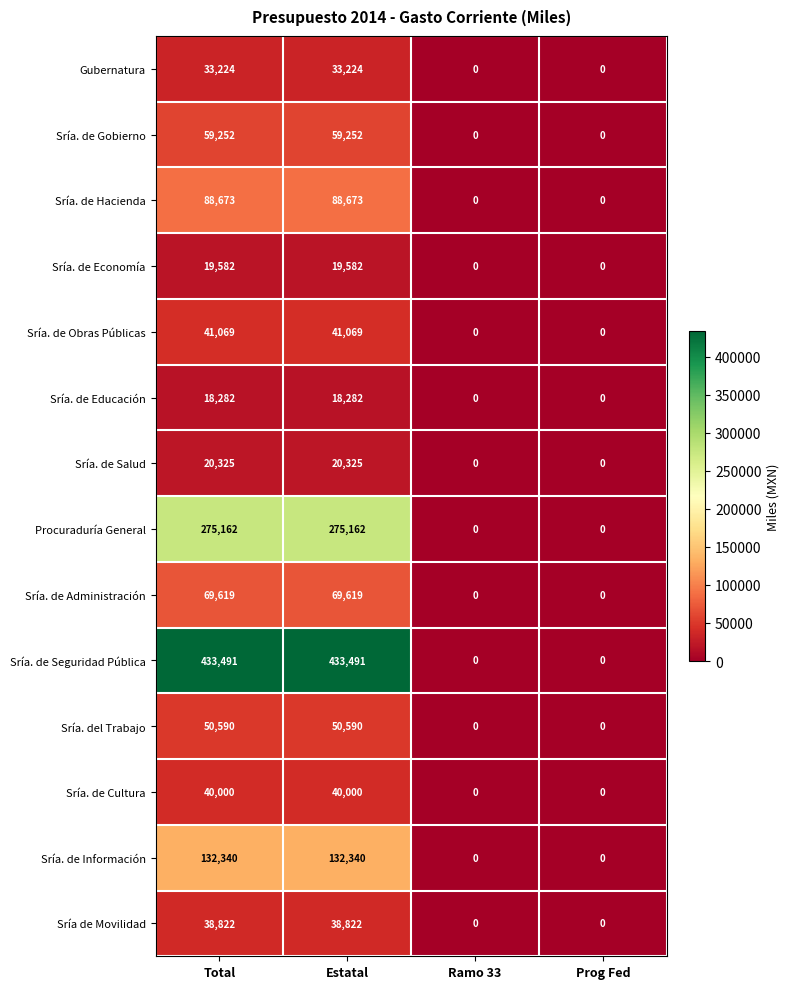

Which series has the largest range (max minus min)?

Sría. de Seguridad Pública